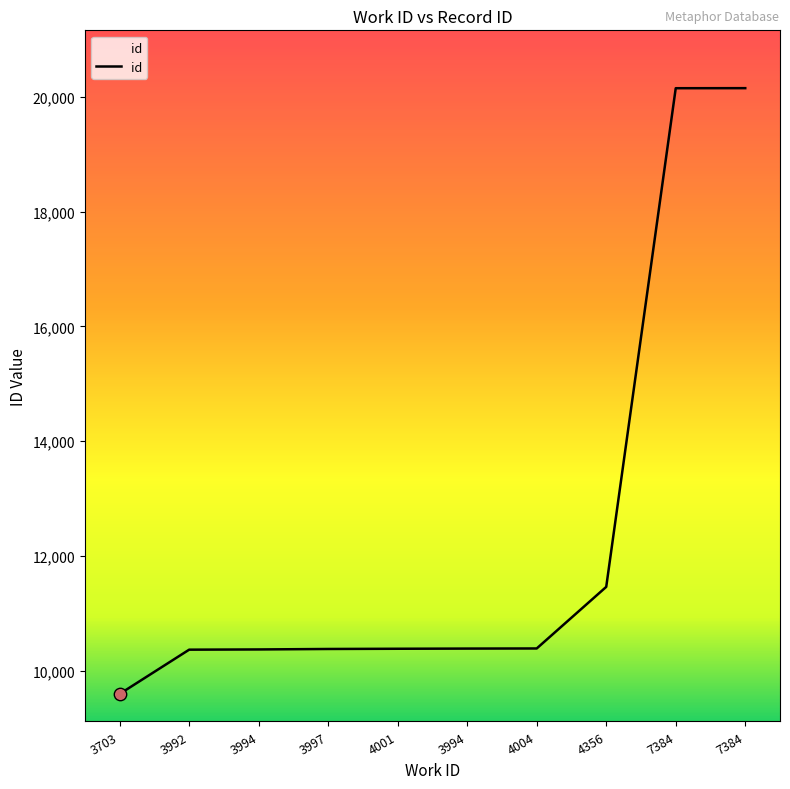

Is this an area chart (filled region under the line)?

Yes